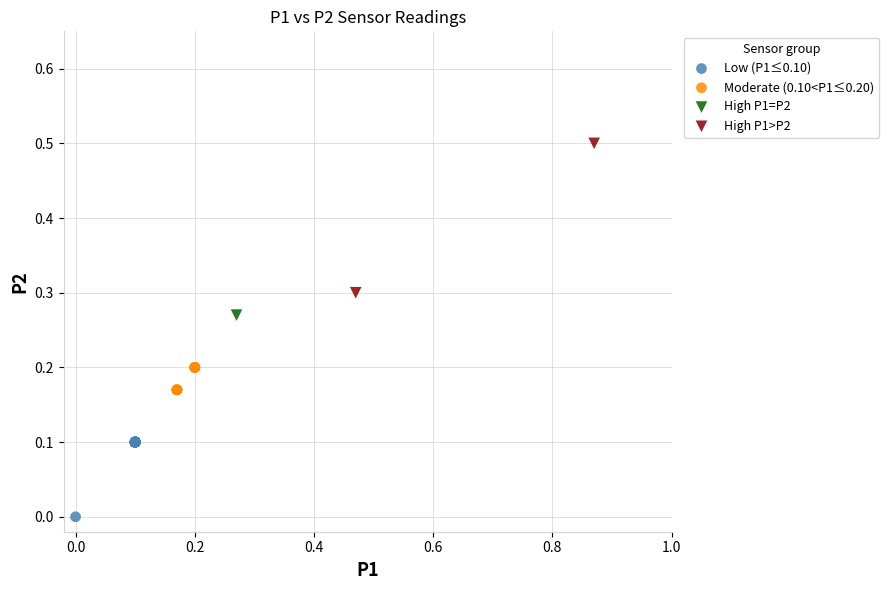

Which series reaches the minimum Y coordinate?

Low (P1≤0.10)